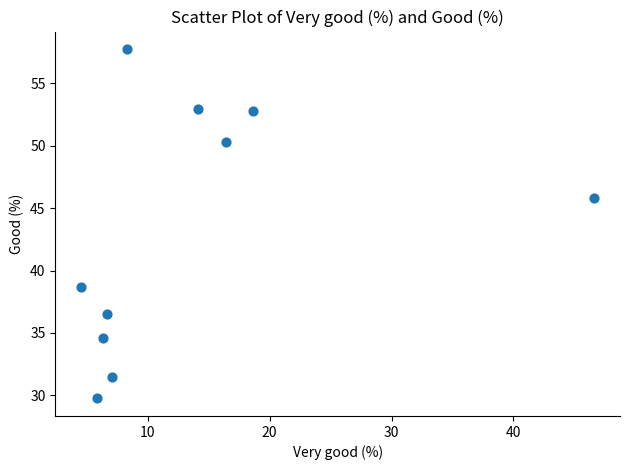

What Y value in the scatter plot is closest to 43?

45.8